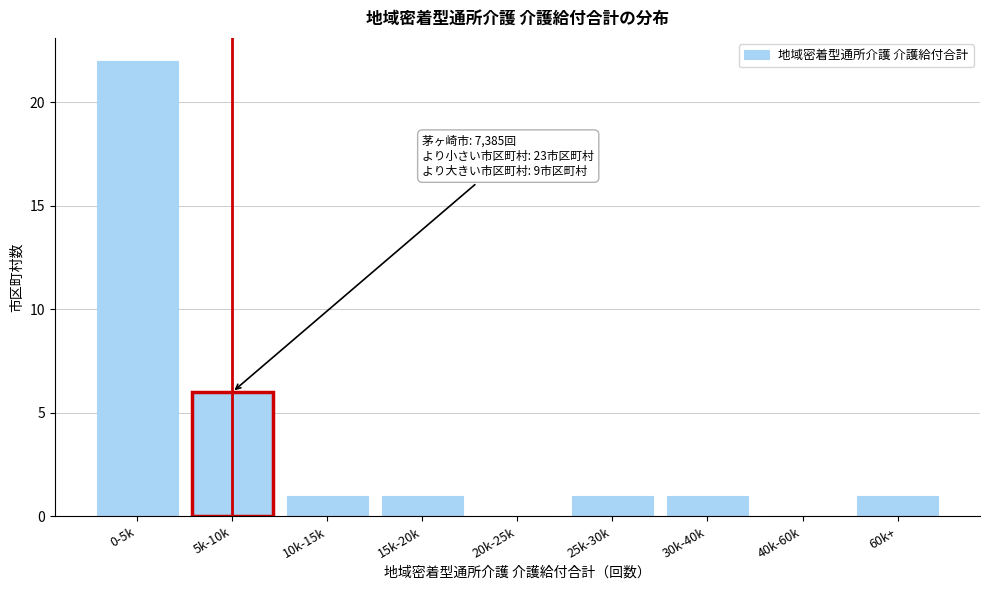

Reading left to right, what are all the values shown in this chart?

0-5k=22	5k-10k=6	10k-15k=1	15k-20k=1	20k-25k=0	25k-30k=1	30k-40k=1	40k-60k=0	60k+=1